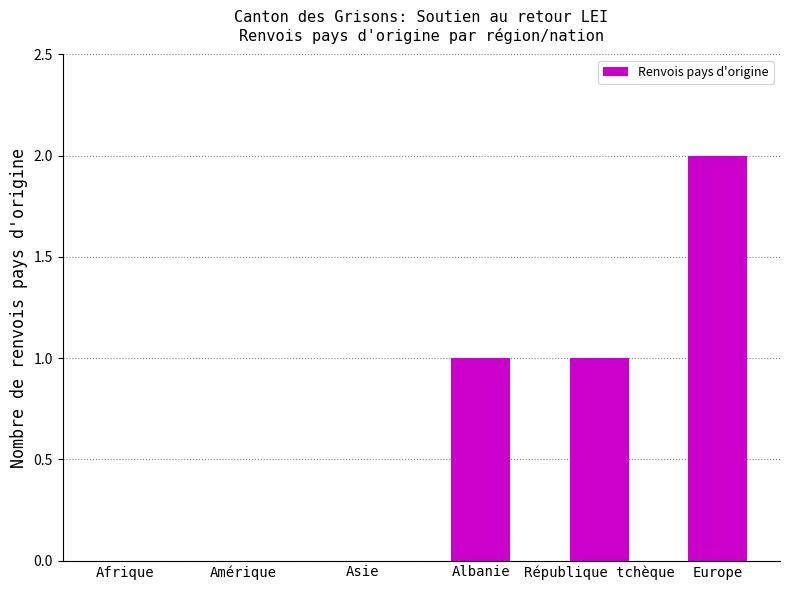

Which category has the highest value across all series?

Europe